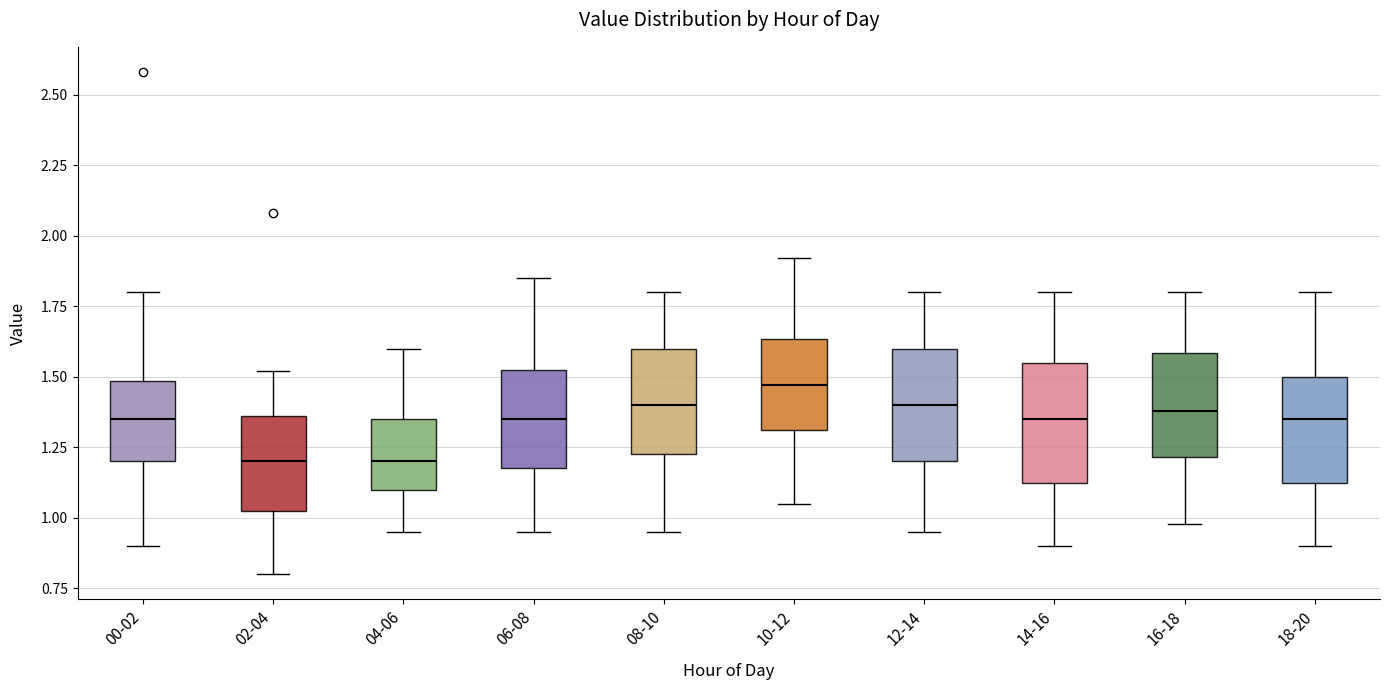

Where does the lower whisker of the box for 02-04 end on the y-axis? The values are not printed on the chart, so give them approximately, as read against the axis.

0.80